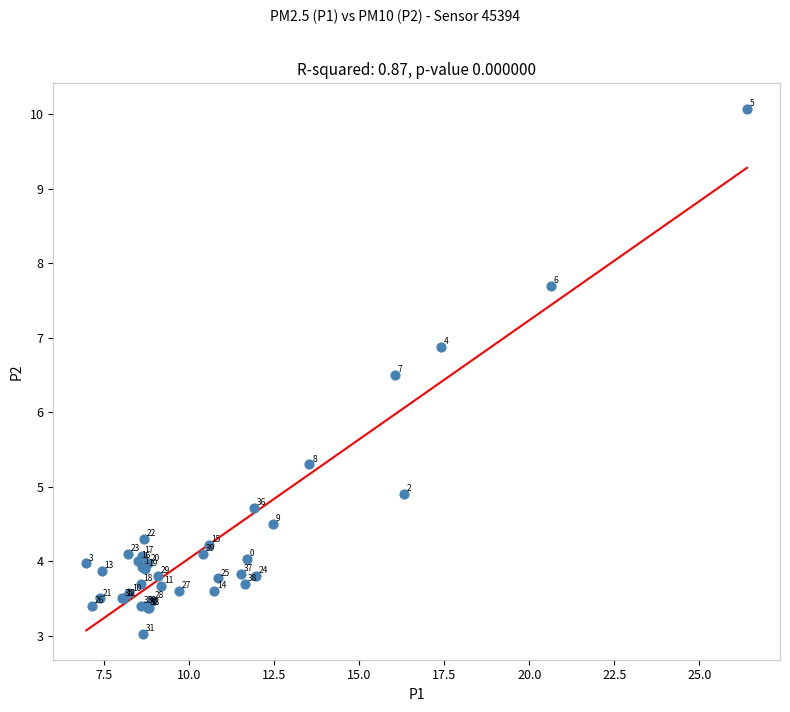

What Y value in the scatter plot is closest to 6?

6.5